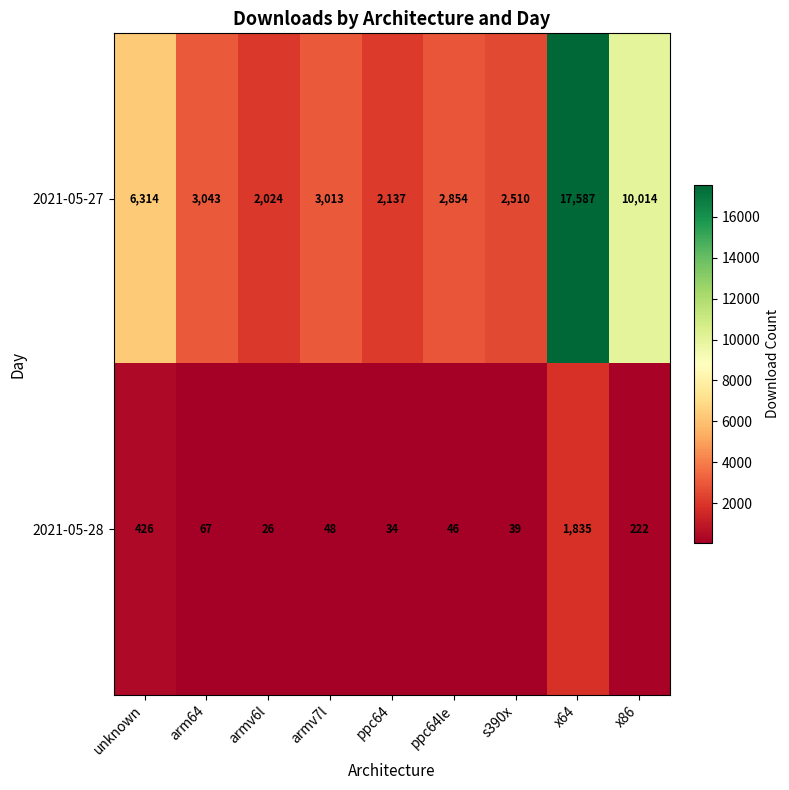

Rank the series by their average value, from lowest to highest.

2021-05-28, 2021-05-27